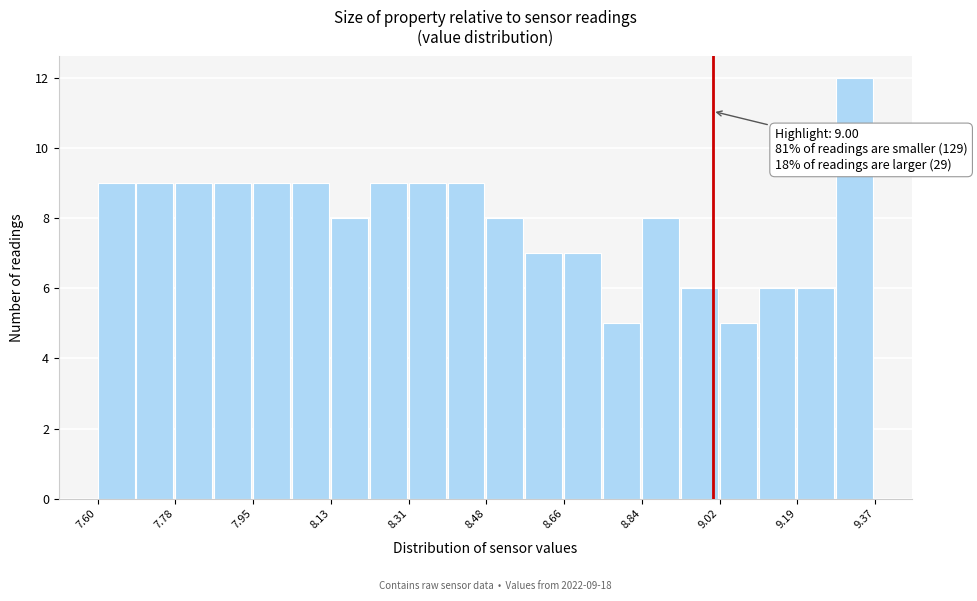

Over which range of the x-axis is the bar tallest?

9.28 to 9.38